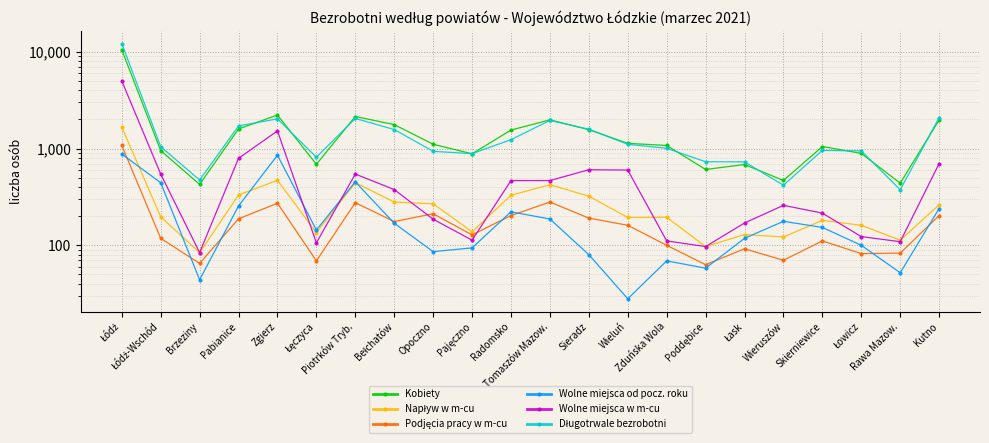

True or false: Wolne miejsca od pocz. roku has a value of 156 at Pajęczno.

False